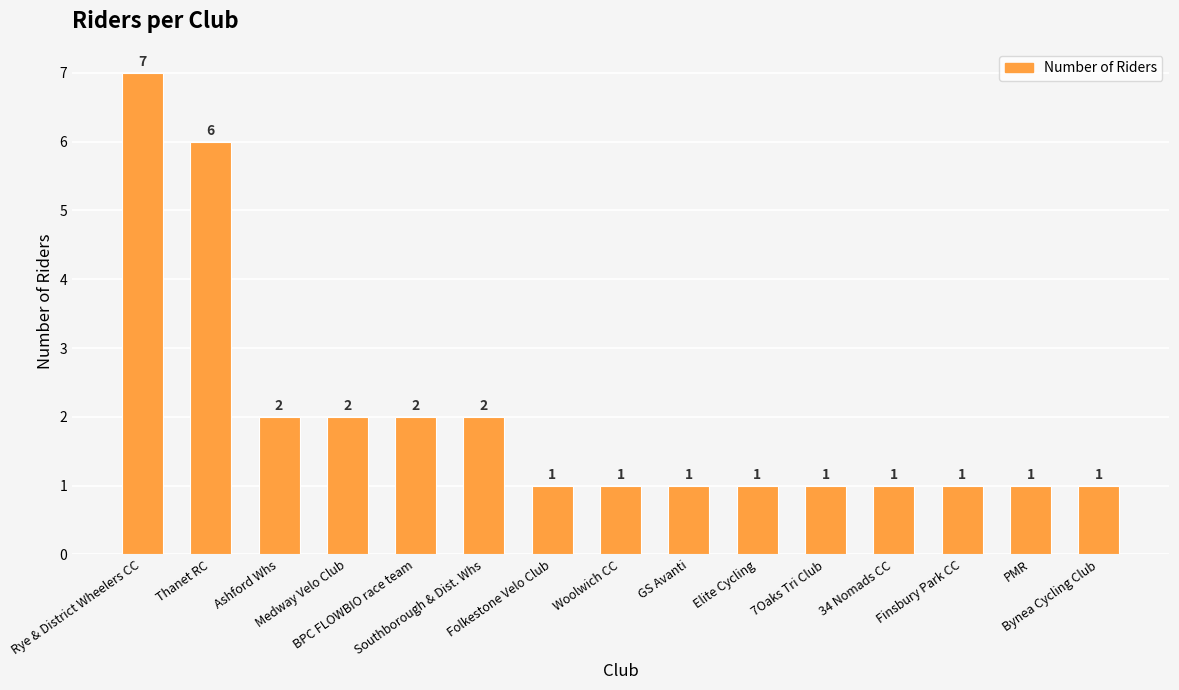

What is the label of the 12th bar from the left?

34 Nomads CC